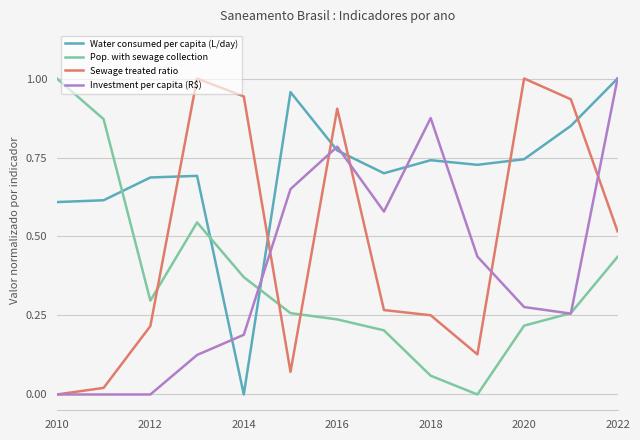

Which series has the largest total across all categories?

Water consumed per capita (L/day)